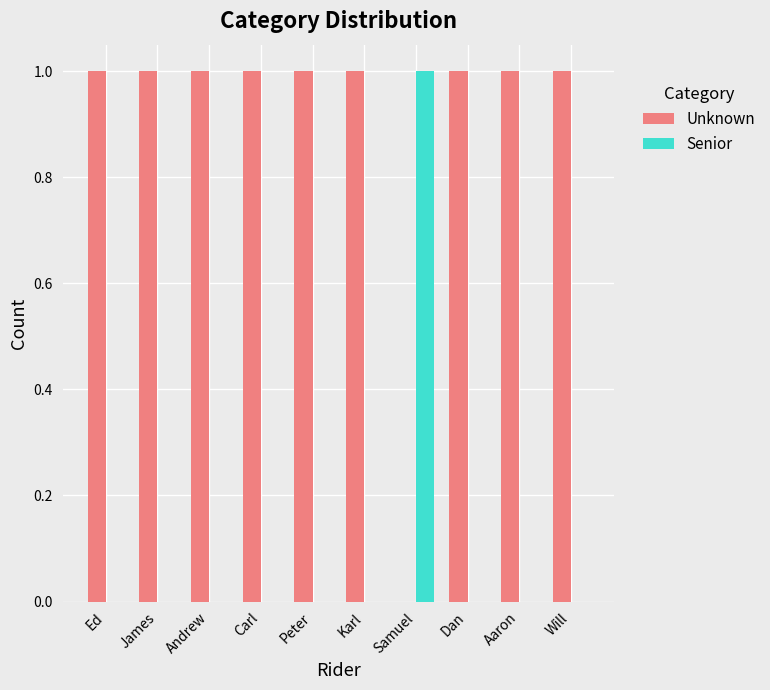

Which category has the highest value in the Senior series?

Samuel